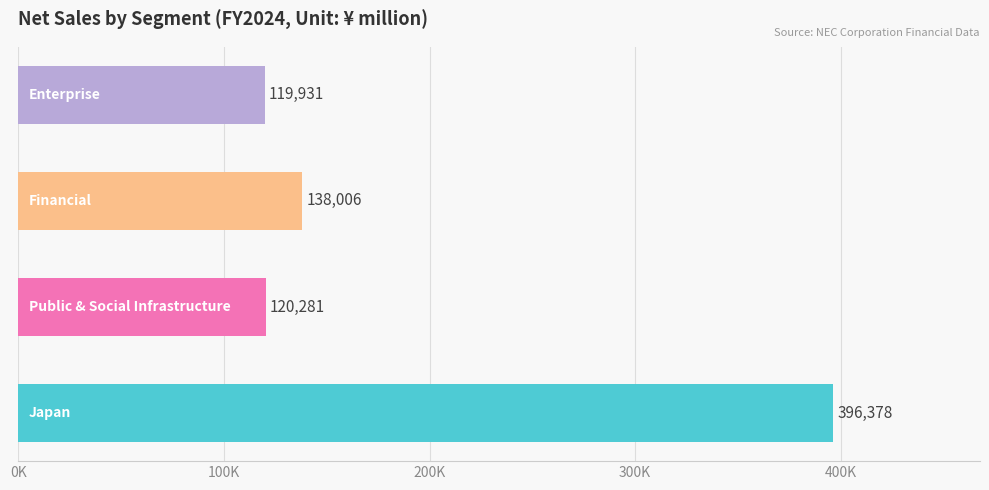

Does the chart contain any negative values?

No